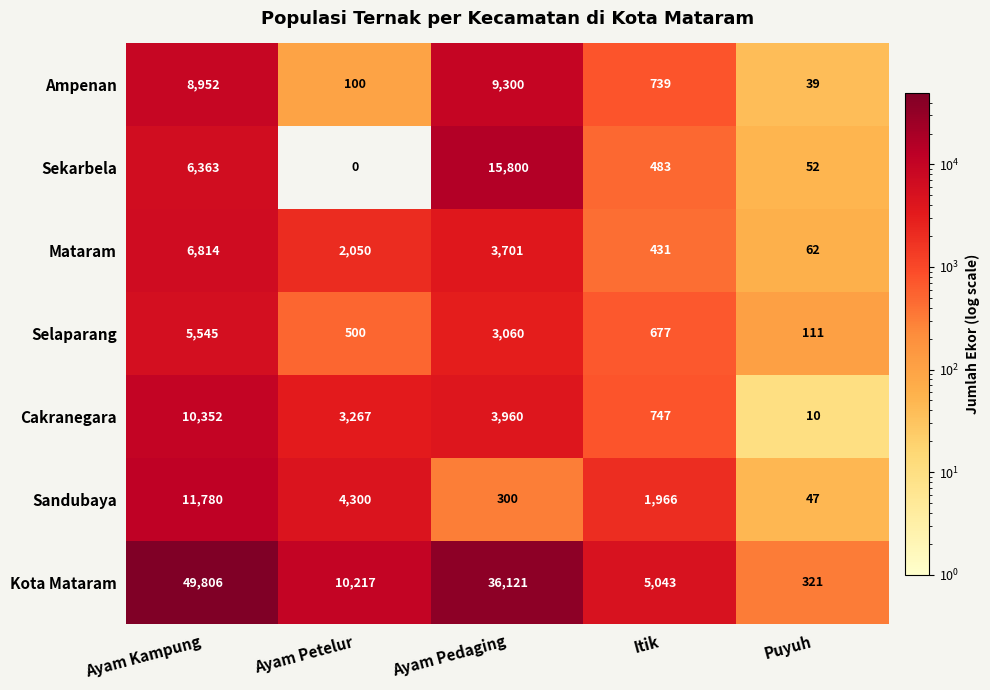

How many distinct data groups are displayed?

7